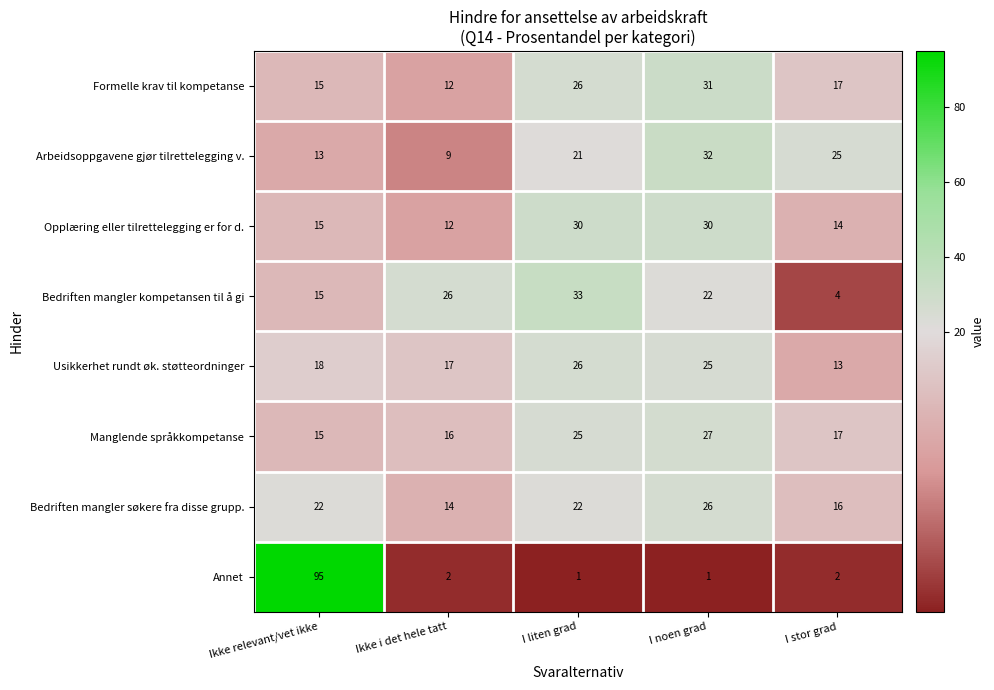

What is the total value across all series at I noen grad?

194